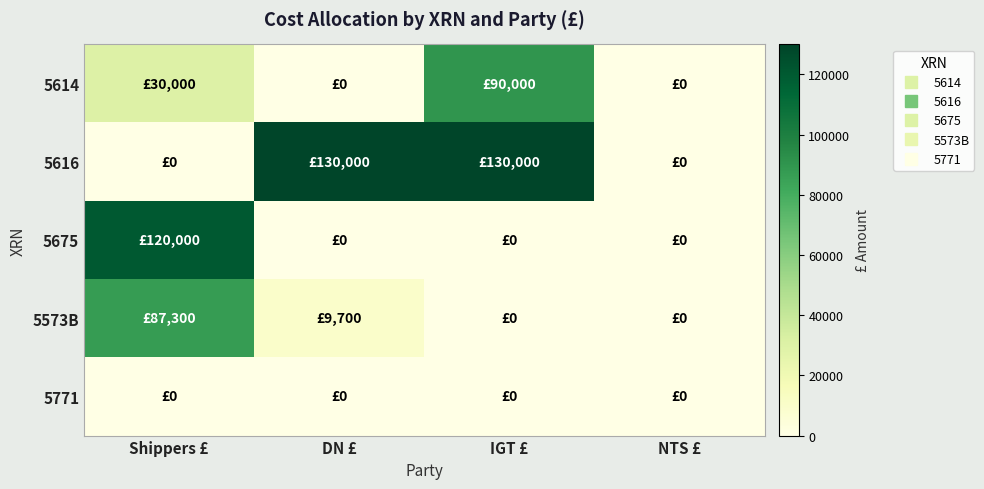

Which series has the largest range (max minus min)?

5616